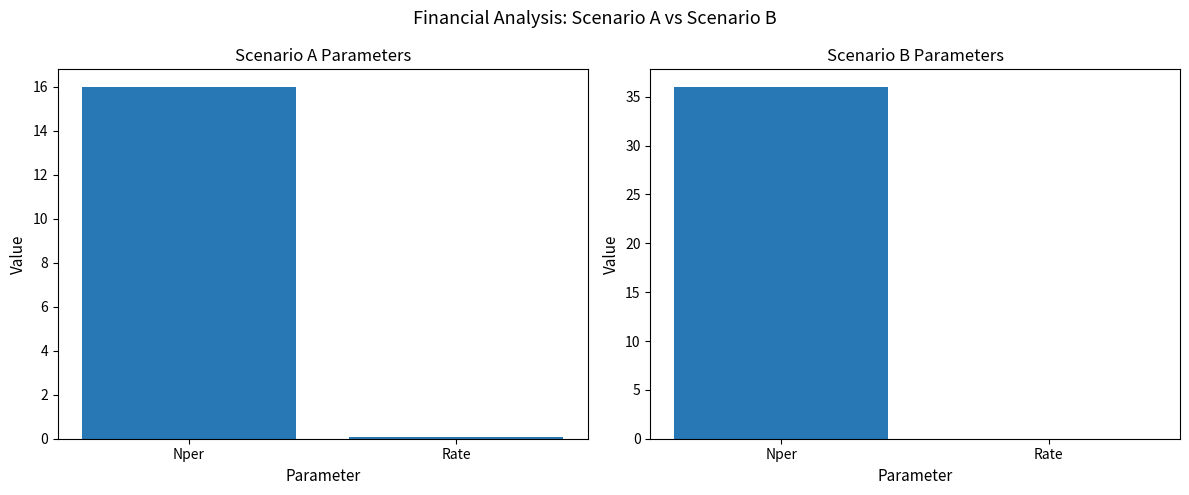

Reading right to left, what are all the values shown in this chart?

Scenario A: 0.1	16.0
Scenario B: 0.0	36.0